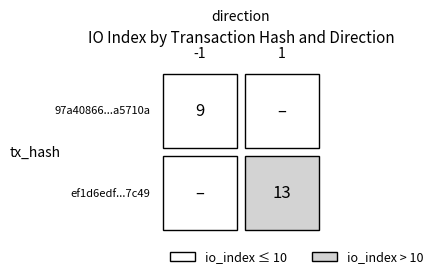

Between io_index and direction, which is larger?

io_index